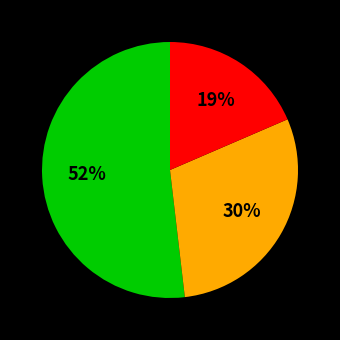

Does any single category account for the majority?

Yes